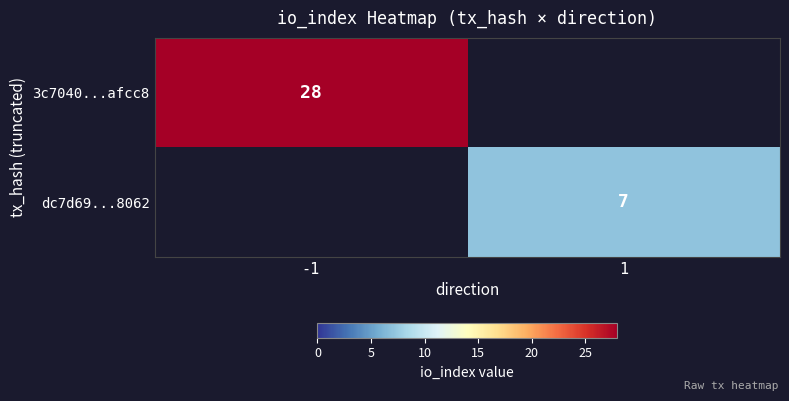

Is it true that dc7d69...8062 equals 7 at 1?

True